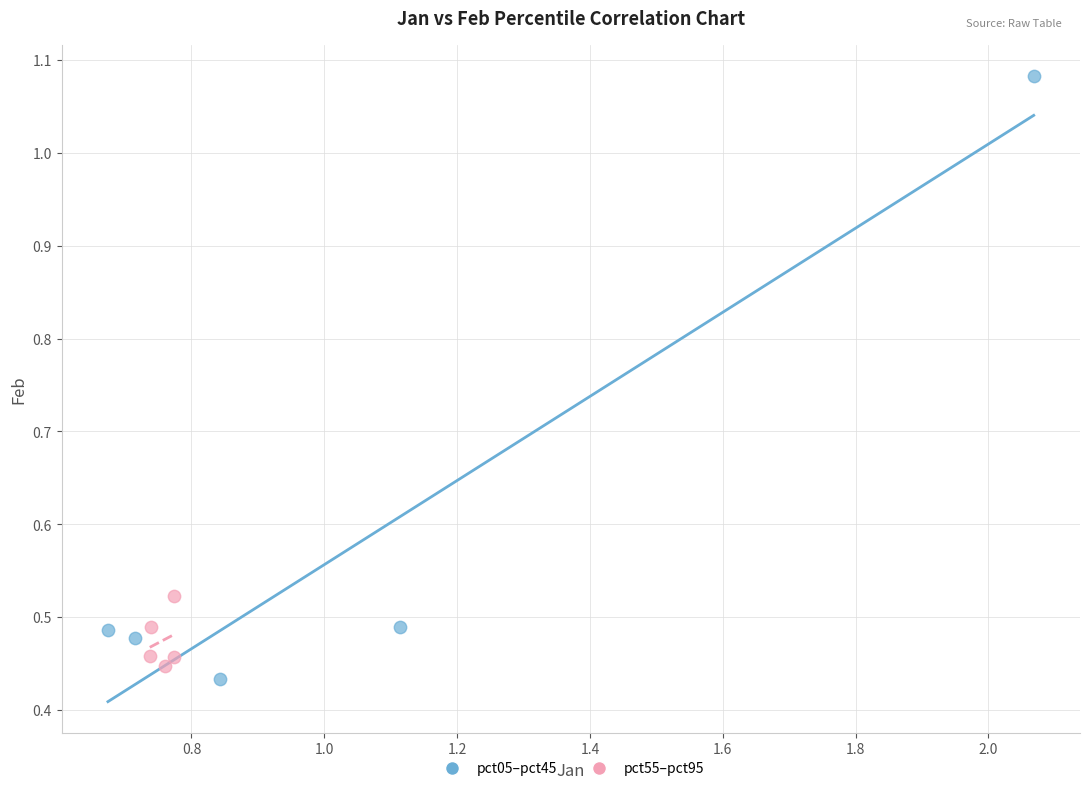

Which series reaches the minimum Y coordinate?

pct05–pct45